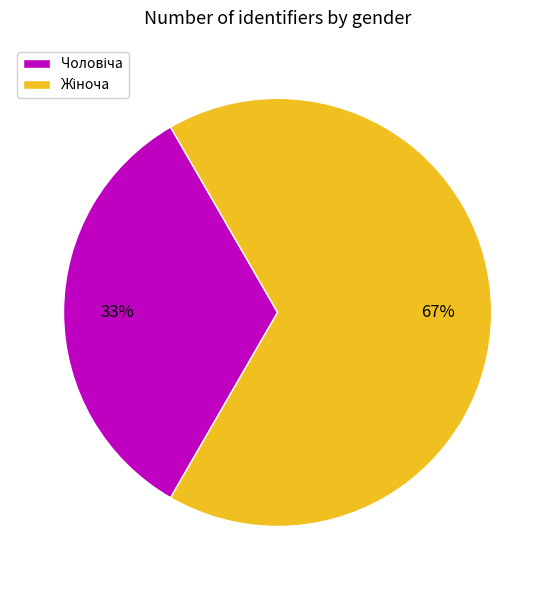

To the nearest percent, what is the average slice percentage?

50%